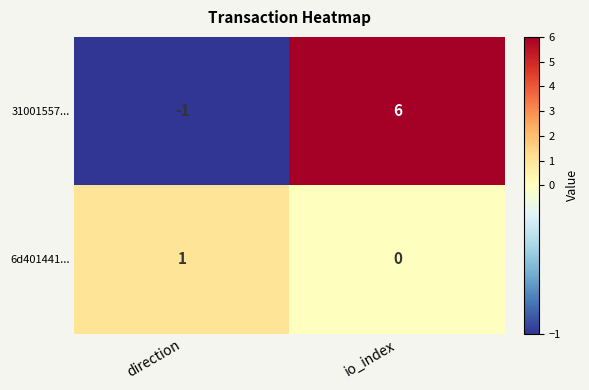

Rank the series by their average value, from highest to lowest.

31001557..., 6d401441...